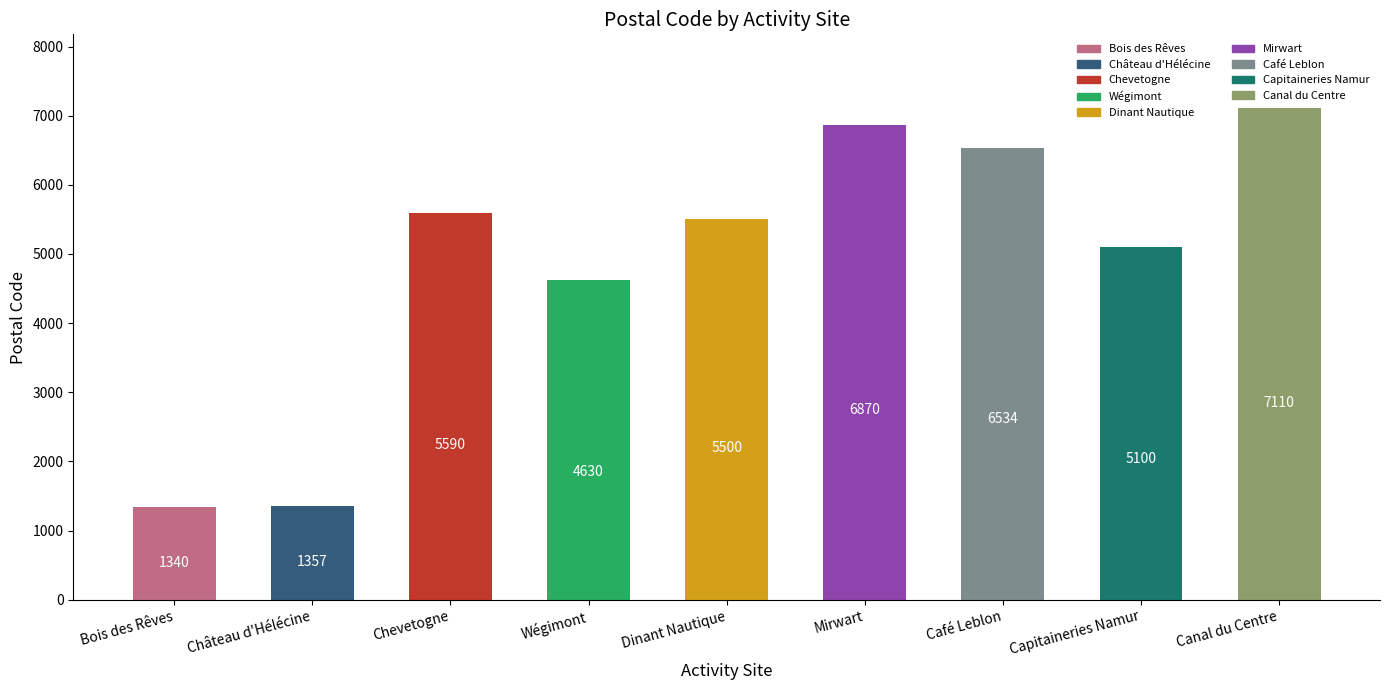

Which label corresponds to the smallest value in the chart?

Bois des Rêves